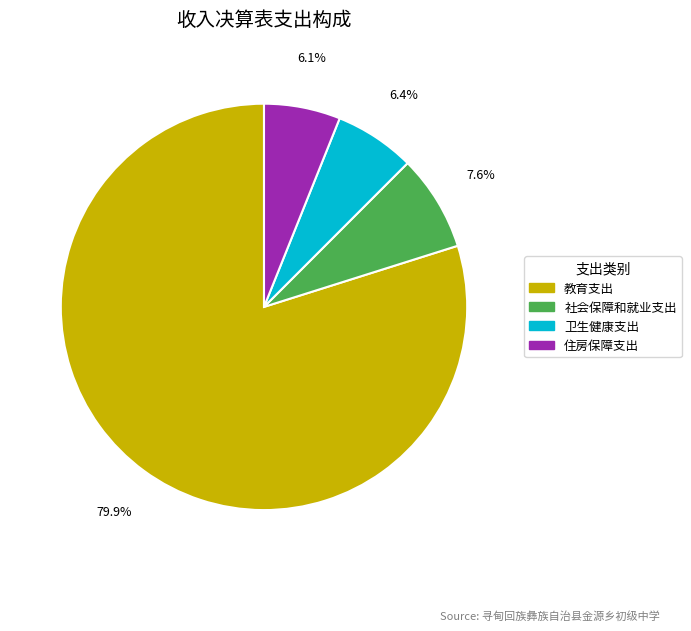

Which slice represents more than half of the pie?

教育支出